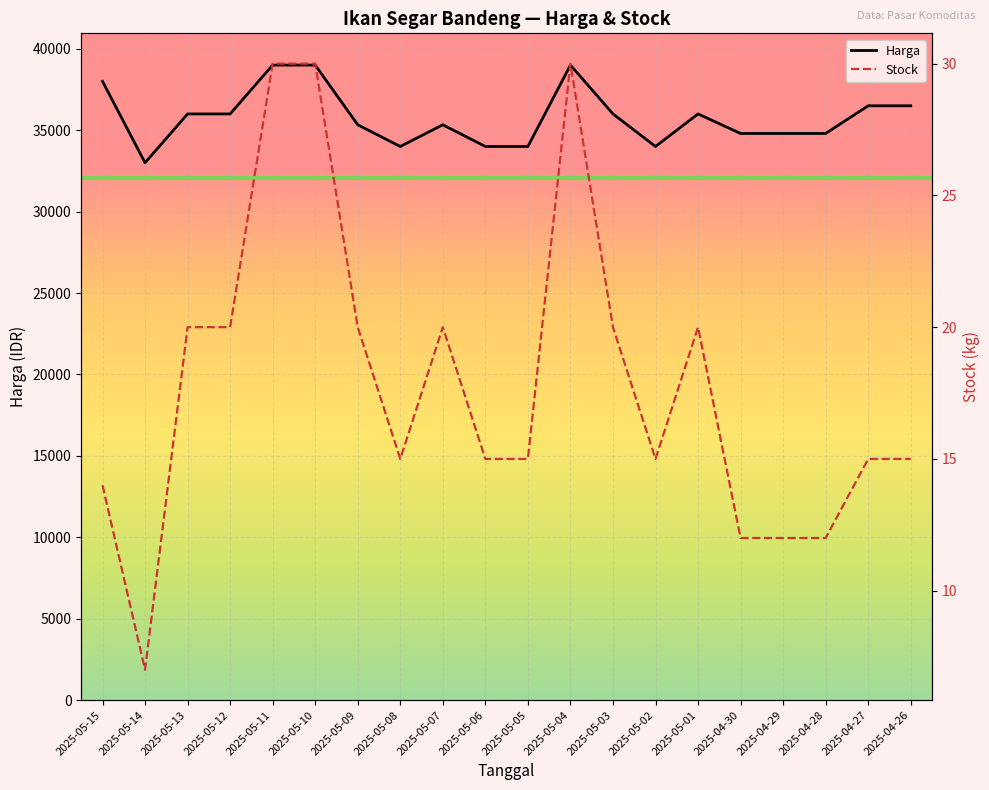

True or false: Harga has a value of 33000 at 2025-05-14.

True